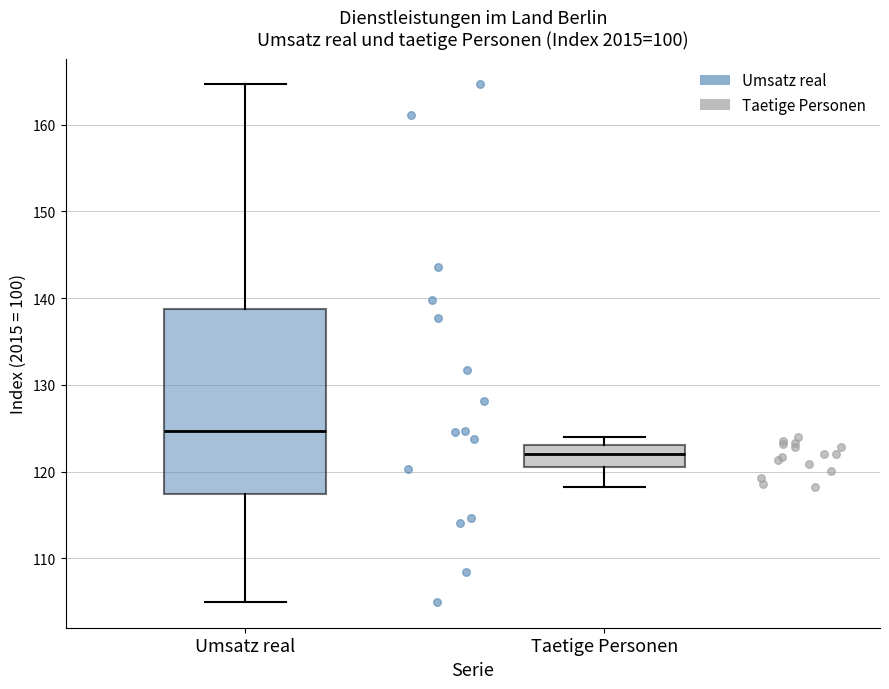

Reading left to right, transcribe this box plot: for each box, give where its median line is, the range the box spans, and where its two whiskers end, as read against the y-axis. The values are not printed on the chart, so give them approximately, as read against the axis.

Umsatz real: median 125, box 117 to 139, whiskers 105 to 165
Taetige Personen: median 122, box 120 to 123, whiskers 118 to 124